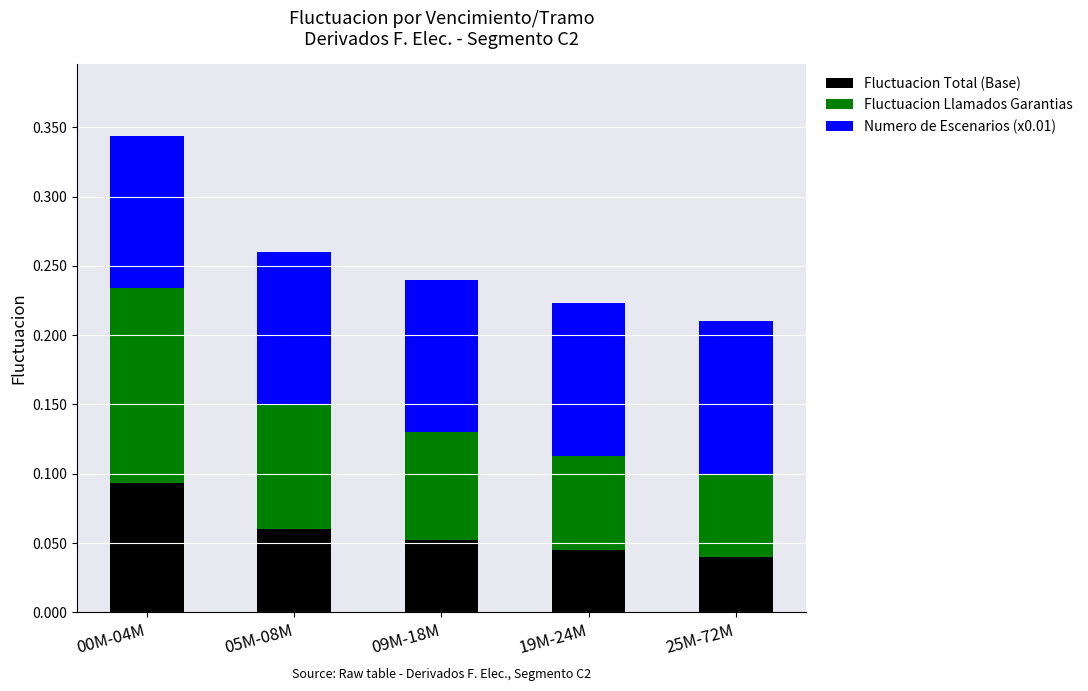

At which category is the sum across all series the highest?

00M-04M